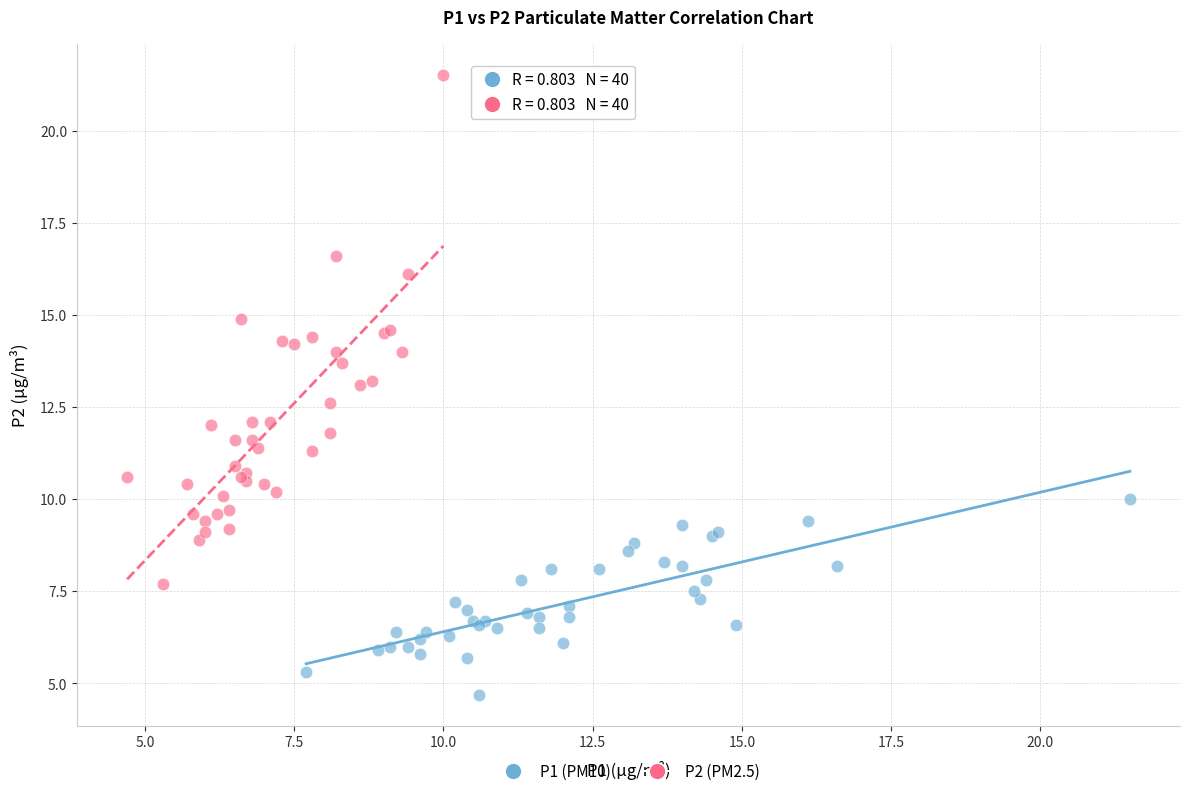

Which series has the widest spread of Y values?

P2 (PM2.5)